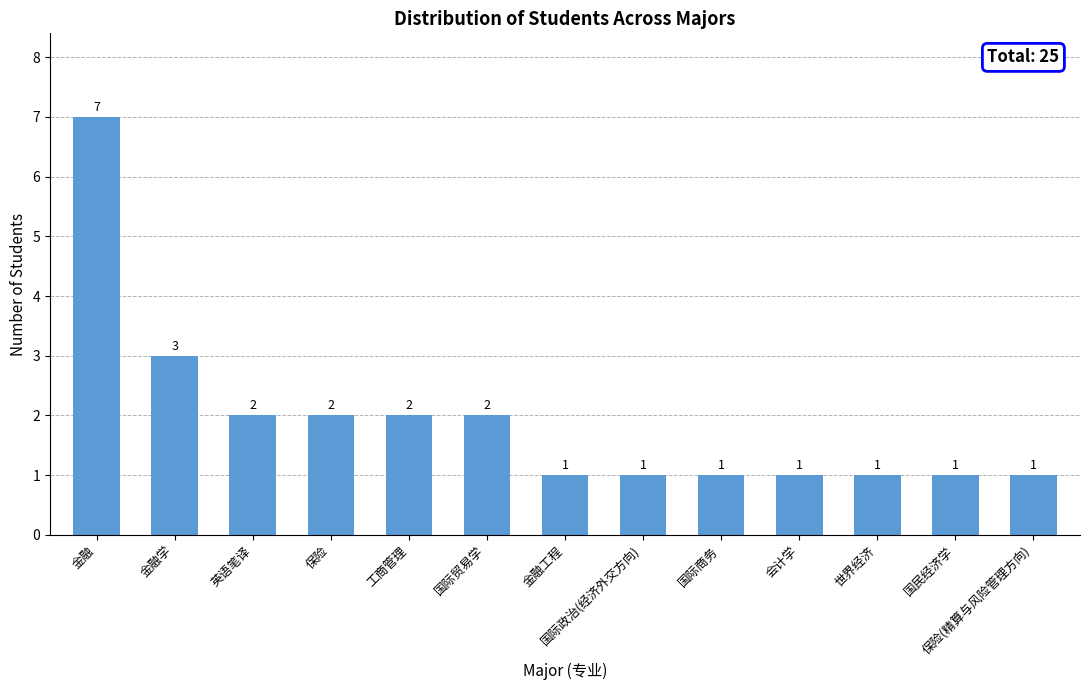

The value at 国际政治(经济外交方向) is 1. True or false?

True